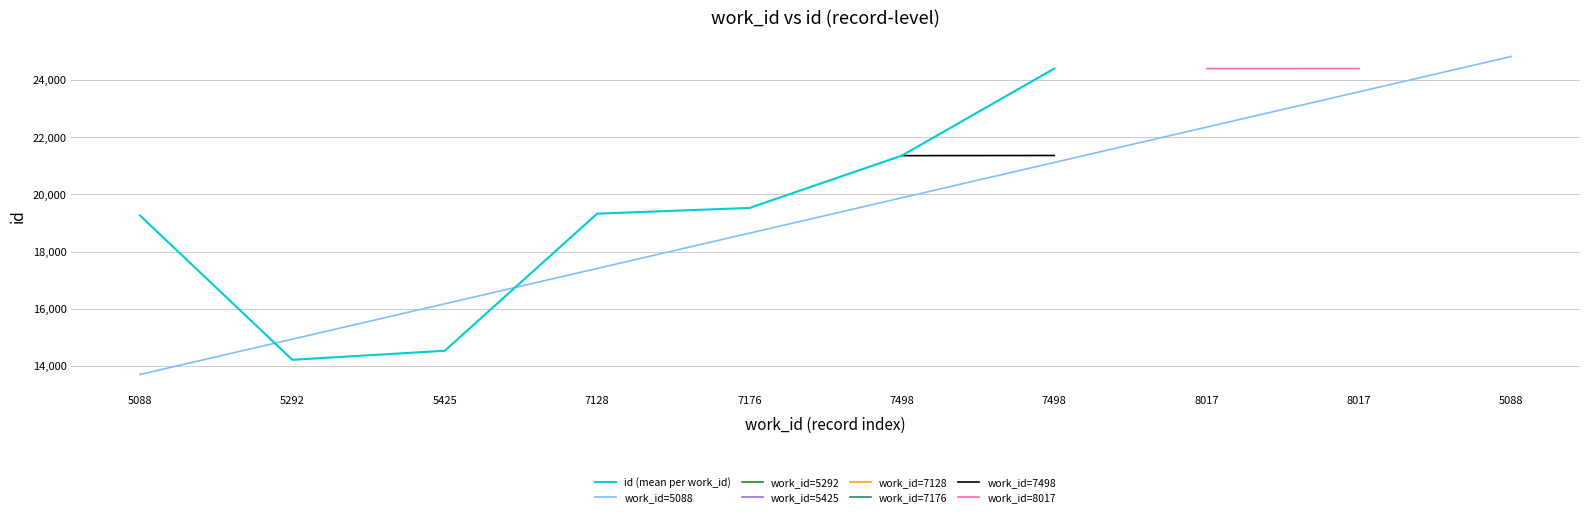

What is the value of the 2nd point from the left?

14218